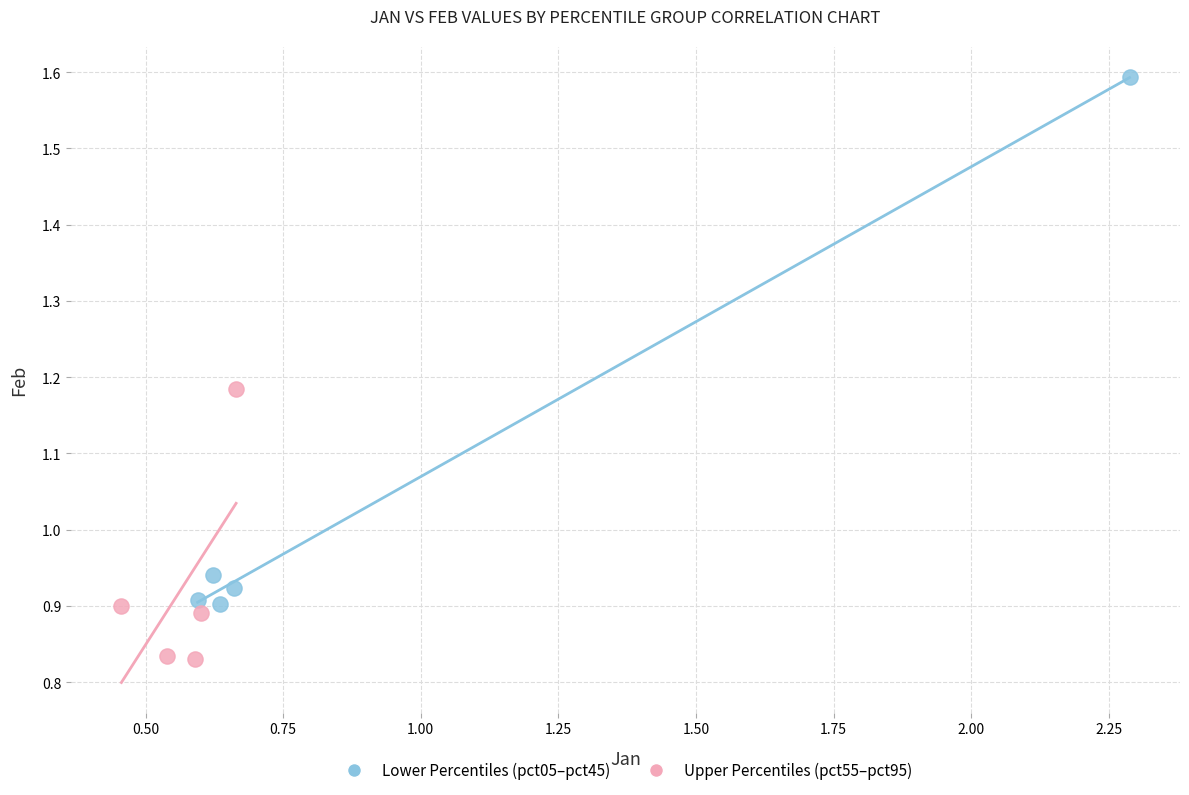

Which series has the largest Y range (max minus min)?

Lower Percentiles (pct05–pct45)